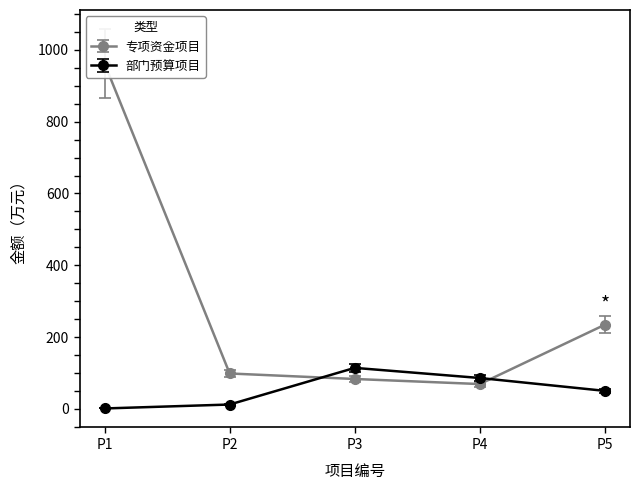

What is the difference between the values at P3 and P5?

151.4